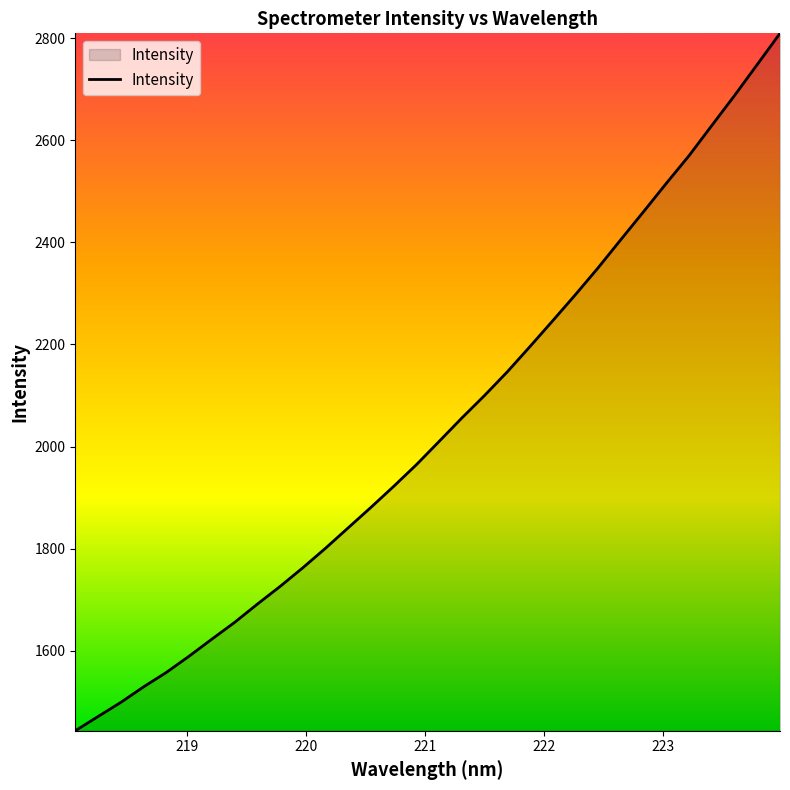

What is the difference between the maximum and minimum values?

1365.6